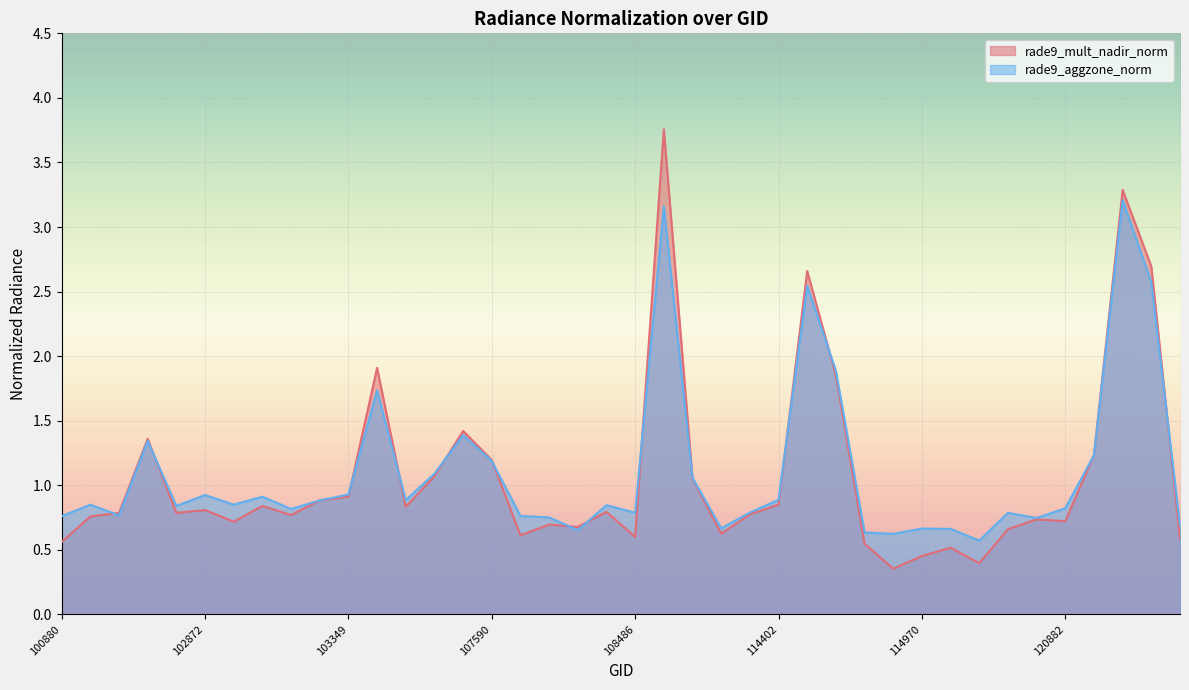

Reading left to right, extract all data points from this chart.

rade9_mult_nadir_norm: 100880=0.6	101006=0.8	102623=0.8	102744=1.4	102864=0.8	102872=0.8	102984=0.7	102993=0.8	103112=0.8	103230=0.9	103349=0.9	103587=1.9	103713=0.8	104190=1.1	104308=1.4	107590=1.2	107762=0.6	107774=0.7	108121=0.7	108474=0.8	108486=0.6	108662=3.8	109174=1.1	110231=0.6	113976=0.8	114402=0.9	114515=2.7	114628=1.9	114856=0.5	114864=0.4	114970=0.5	114977=0.5	115448=0.4	115457=0.7	115712=0.7	120882=0.7	121242=1.2	121410=3.3	121585=2.7	121751=0.6
rade9_aggzone_norm: 100880=0.8	101006=0.8	102623=0.8	102744=1.3	102864=0.8	102872=0.9	102984=0.8	102993=0.9	103112=0.8	103230=0.9	103349=0.9	103587=1.7	103713=0.9	104190=1.1	104308=1.4	107590=1.2	107762=0.8	107774=0.8	108121=0.7	108474=0.8	108486=0.8	108662=3.2	109174=1.1	110231=0.7	113976=0.8	114402=0.9	114515=2.5	114628=1.9	114856=0.6	114864=0.6	114970=0.7	114977=0.7	115448=0.6	115457=0.8	115712=0.7	120882=0.8	121242=1.2	121410=3.2	121585=2.6	121751=0.7